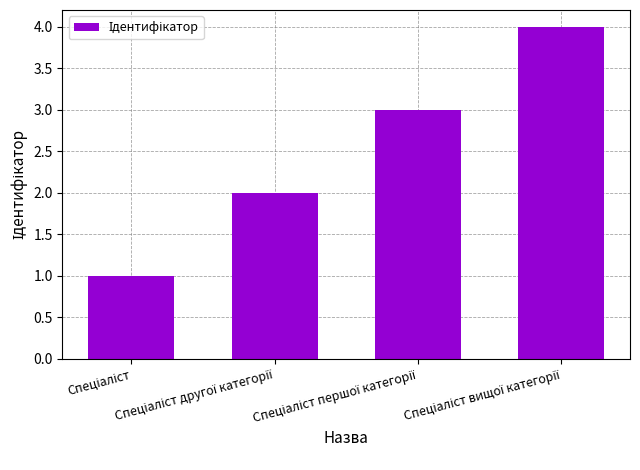

What is the greatest value displayed?

4